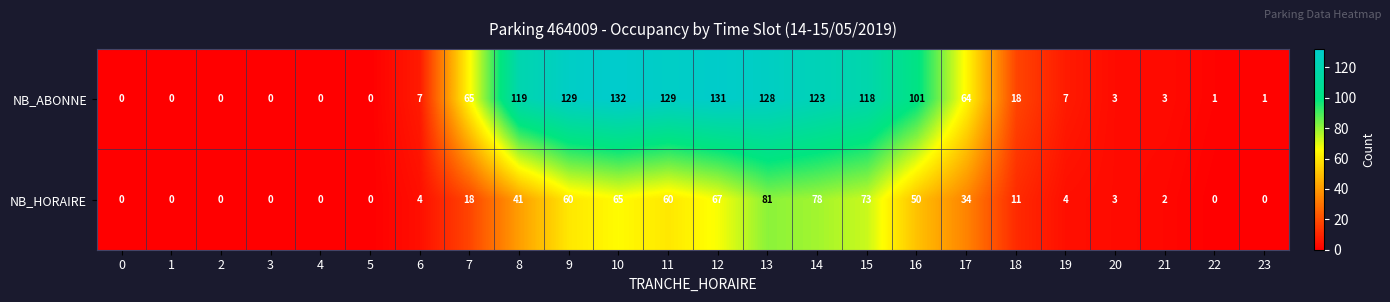

What is the sum of the NB_ABONNE values at 15 and 4?

118